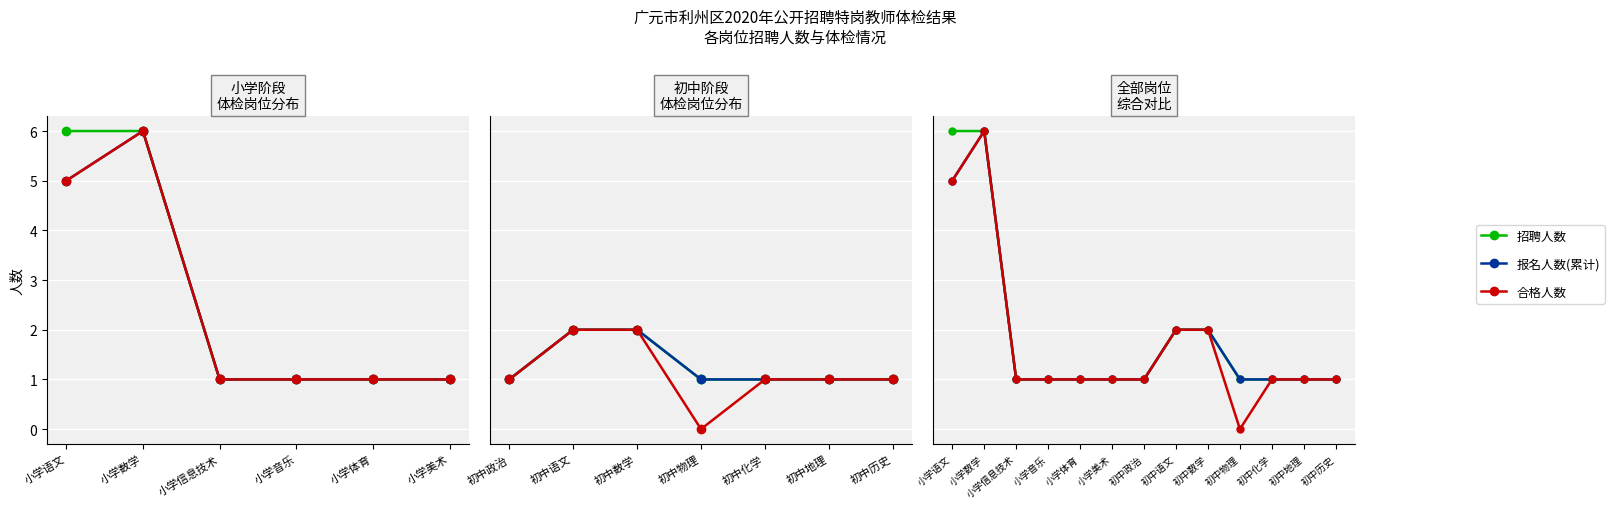

True or false: 报名人数(累计) and 招聘人数 cross at least once.

False